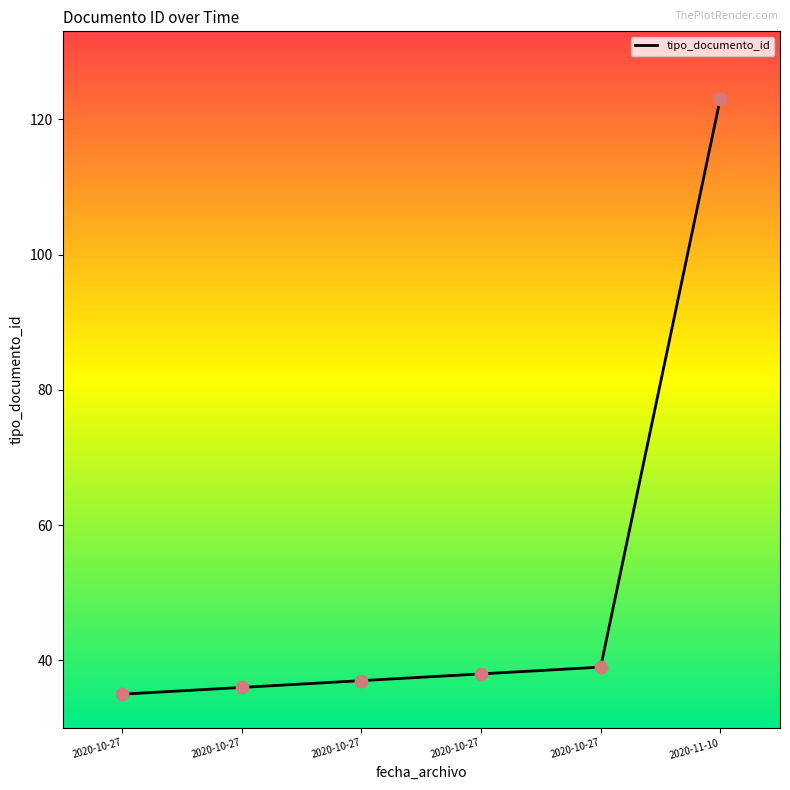

Between 2020-10-27 and 2020-10-27, which is larger?

2020-10-27